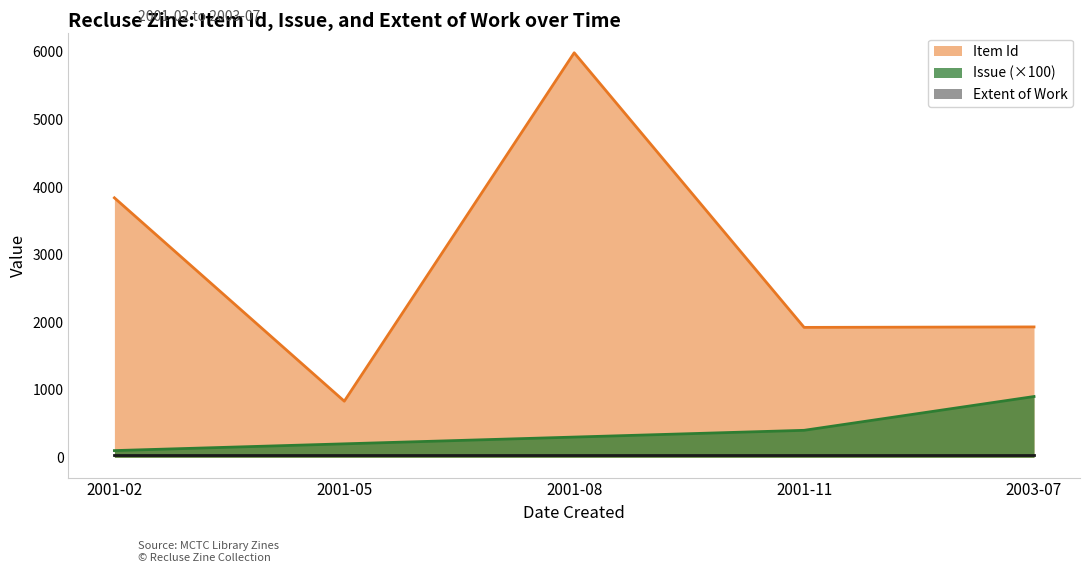

What is the maximum value for Issue?

900